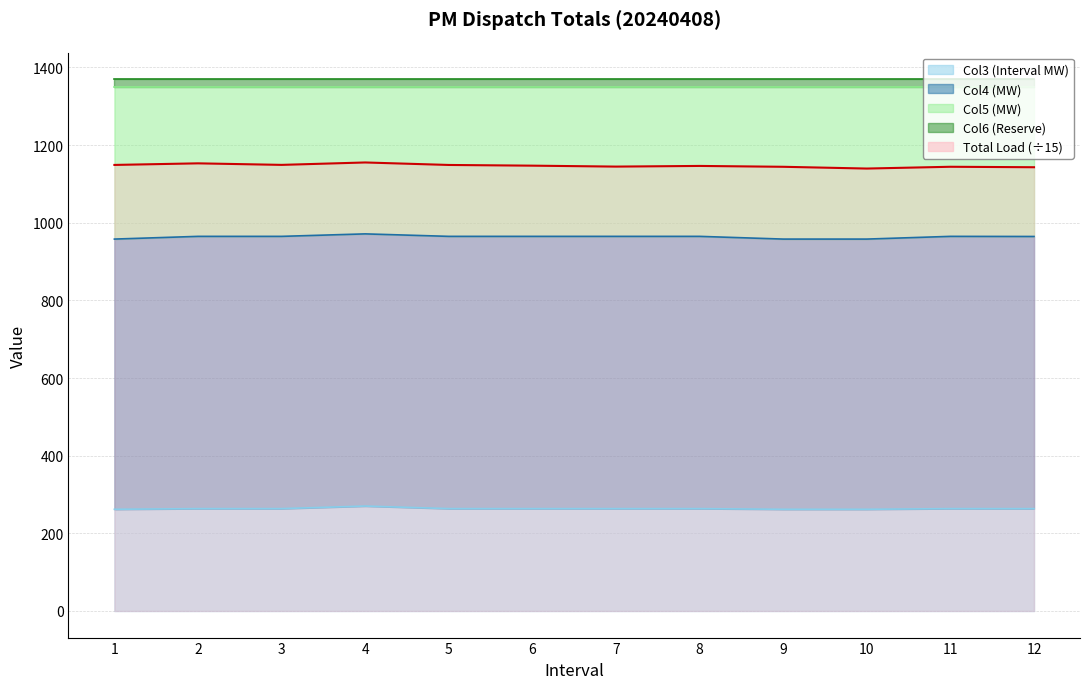

True or false: Total Load has more than 2 interior local peaks.

True